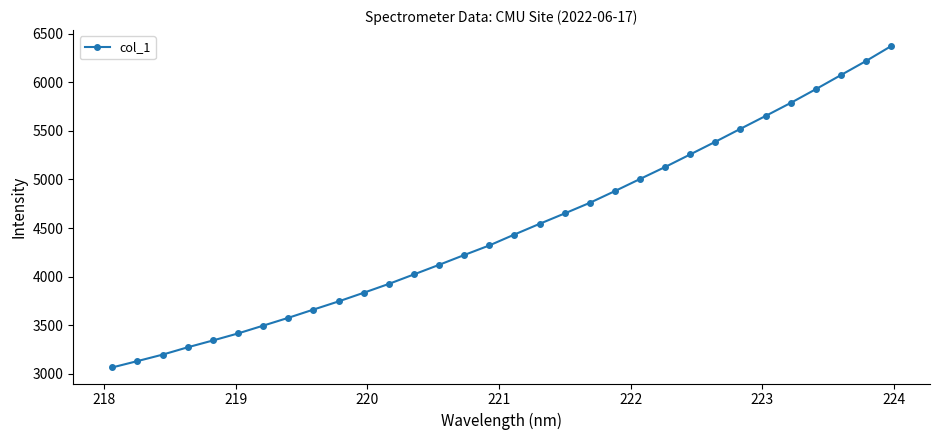

What is the value of the 7th point from the left?

3494.9